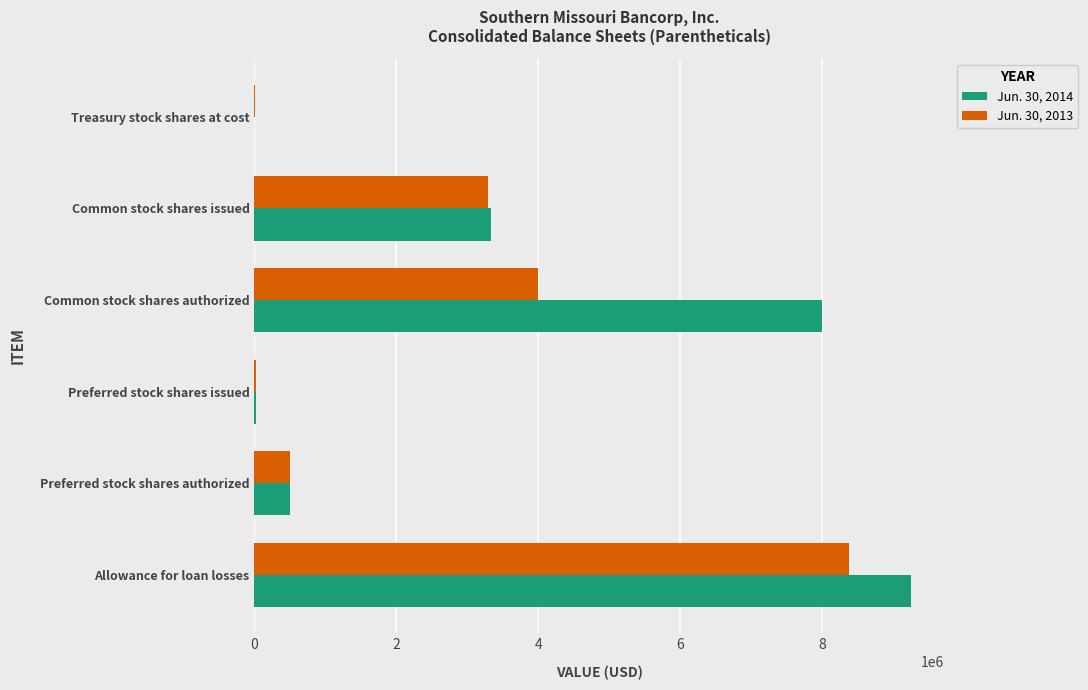

The Jun. 30, 2013 series shows 862862 at Preferred stock shares authorized. True or false?

False